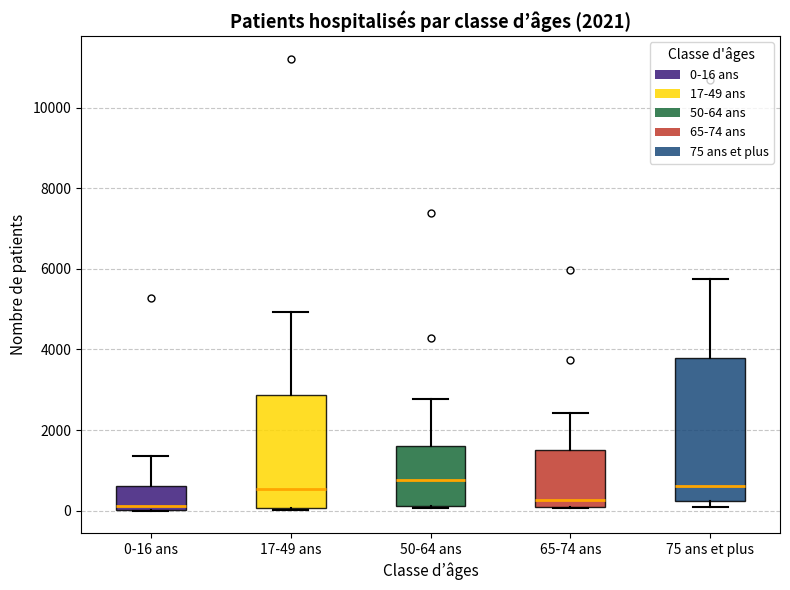

Comparing the boxes themselves (not the whiskers), which one is the tallest?

75 ans et plus